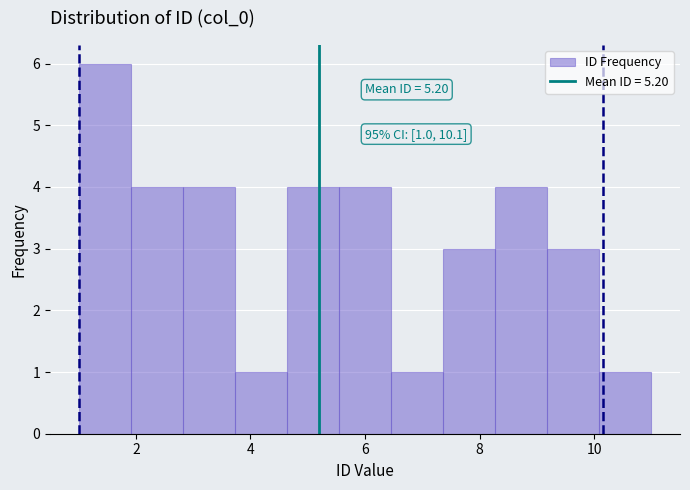

Which range on the x-axis has the tallest bar?

1.0 to 2.0